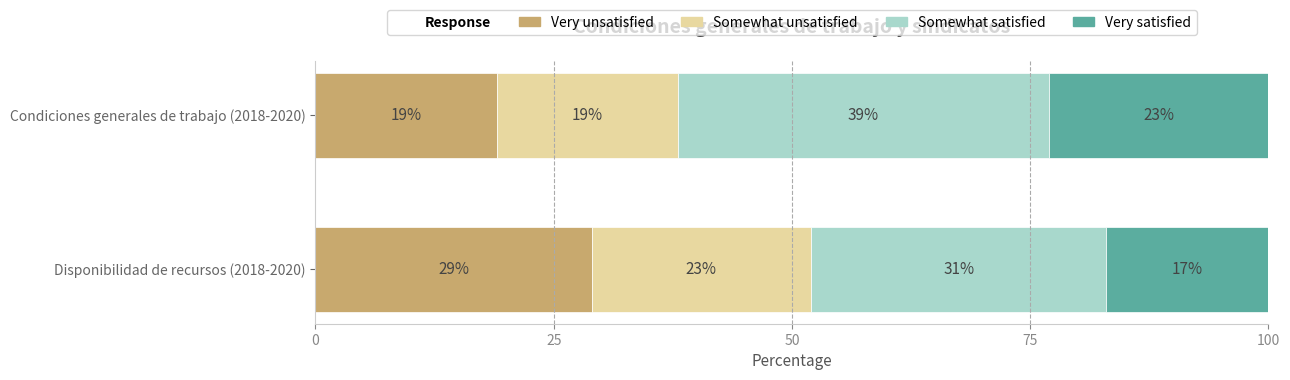

Rank the categories by Very unsatisfied value from highest to lowest.

Disponibilidad de recursos (2018-2020), Condiciones generales de trabajo (2018-2020)